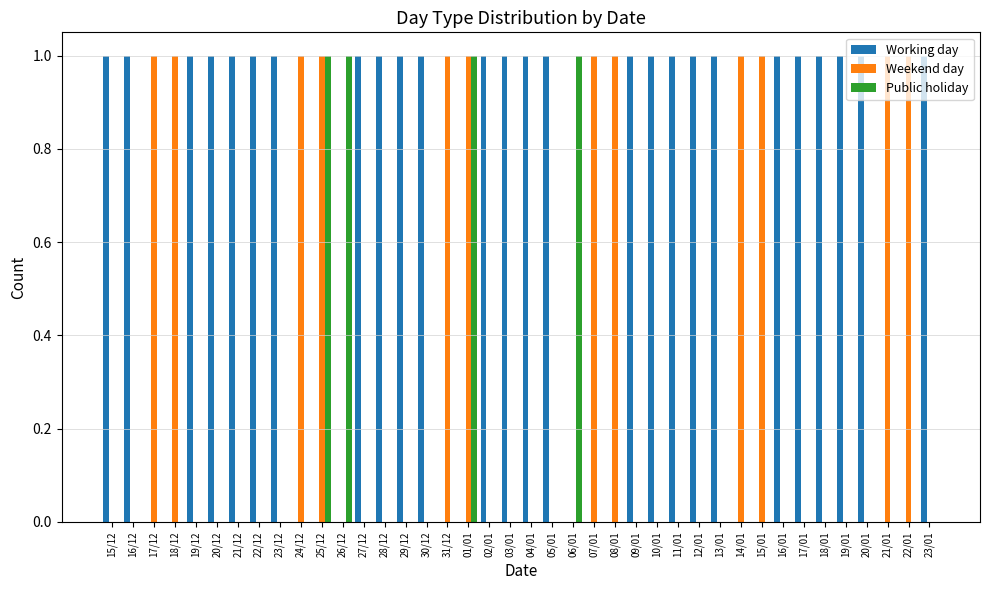

The Weekend day series shows 1 at 18/12. True or false?

True